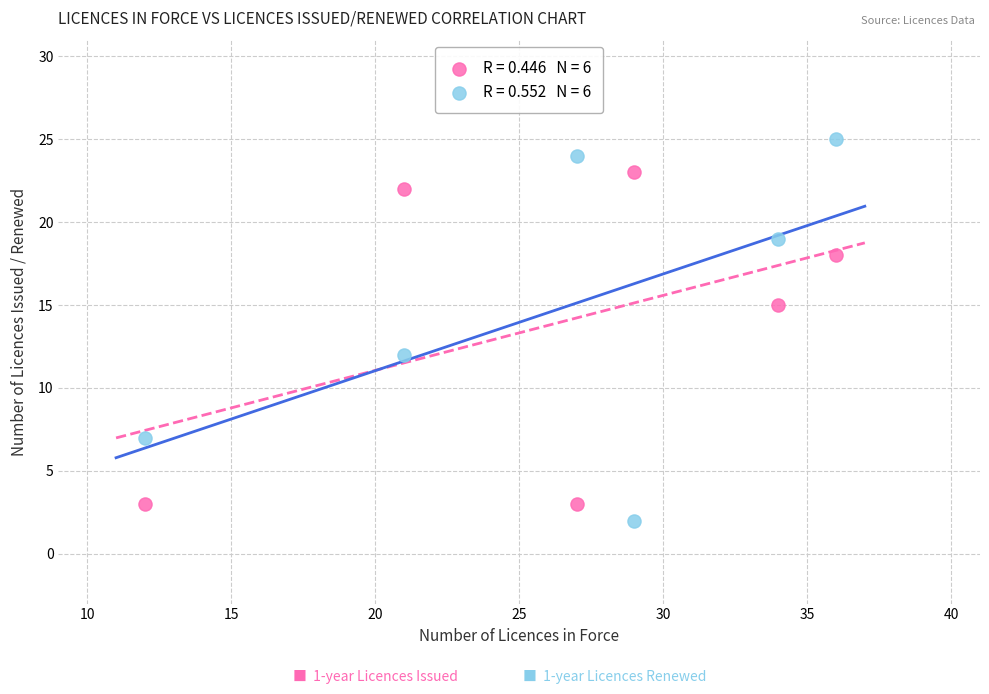

Across all series, what Y value is closest to 13?

12